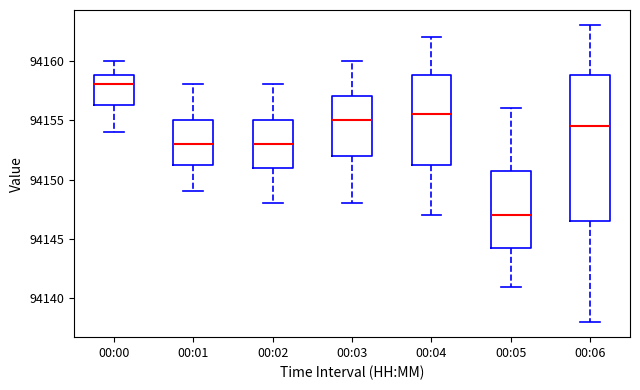

Which box is the tallest, from its lower edge to its upper edge?

00:06